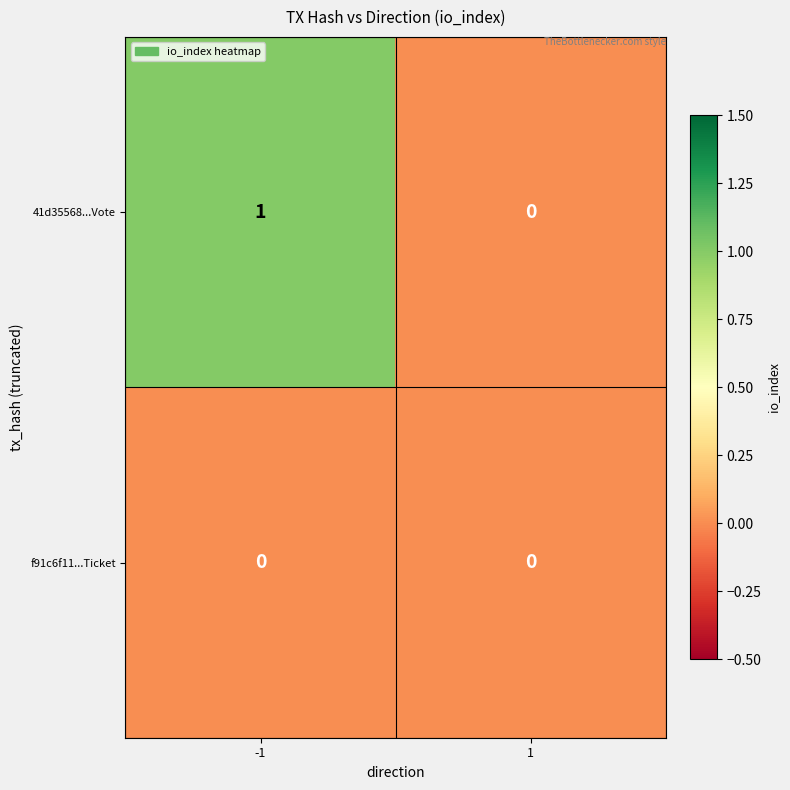

Is the value of 41d35568...Vote at -1 greater than the value of f91c6f11...Ticket at 1?

Yes